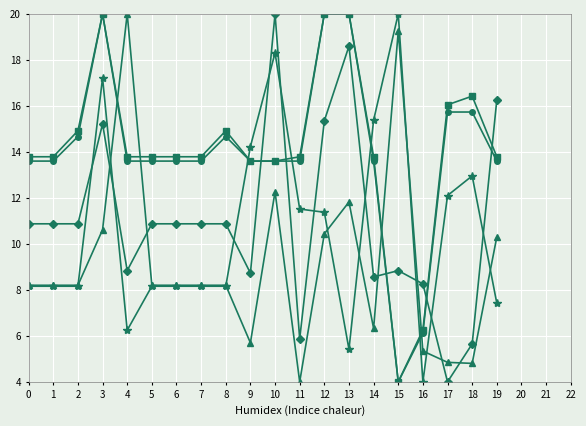

What is the minimum value shown in the chart?

4.0